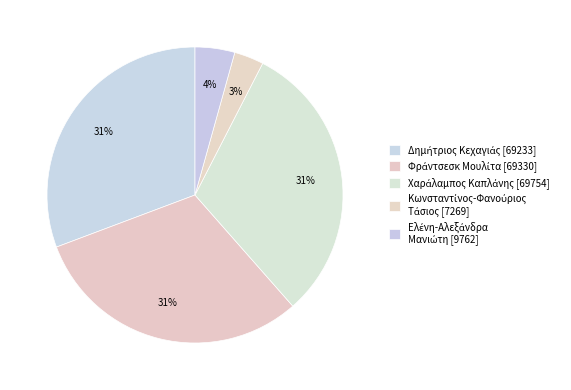

Which category has the biggest portion of the pie?

Χαράλαμπος Καπλάνης